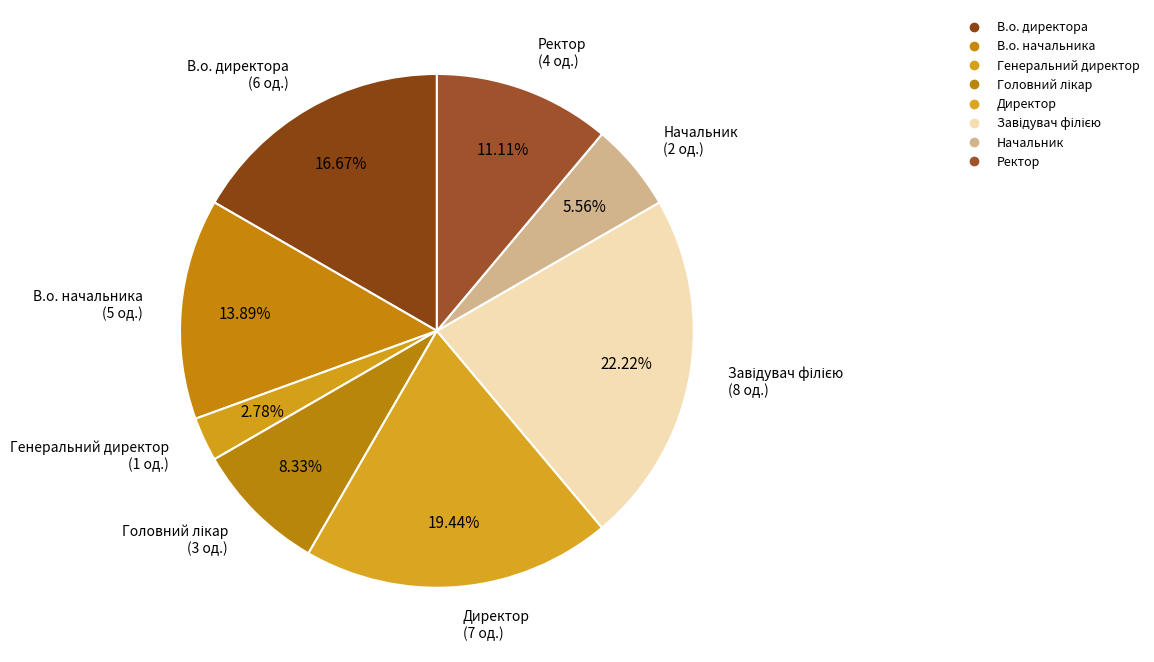

What portion of the pie excludes В.о. директора?

83.3%